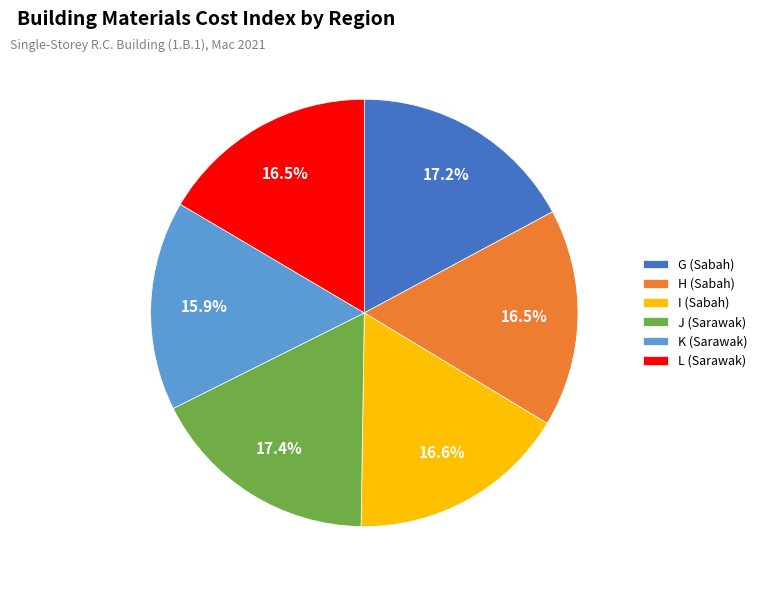

To the nearest percent, what is the combined percentage of I (Sabah) and K (Sarawak)?

32%